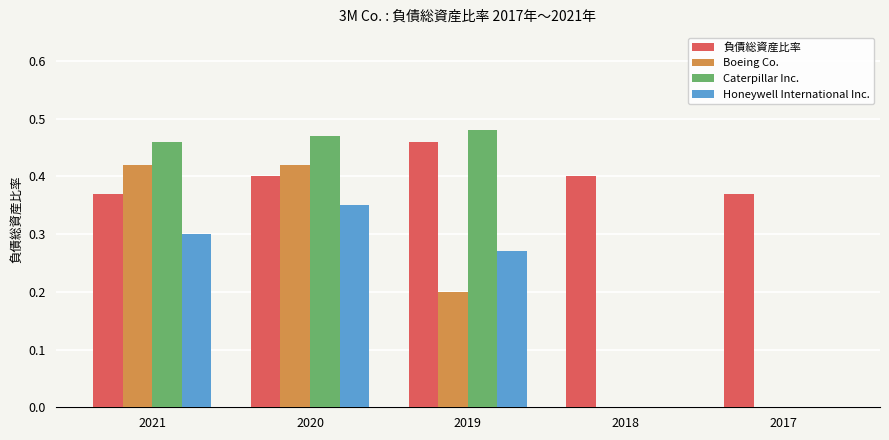

Which series changed the most between 2019 and 2017?

Caterpillar Inc.